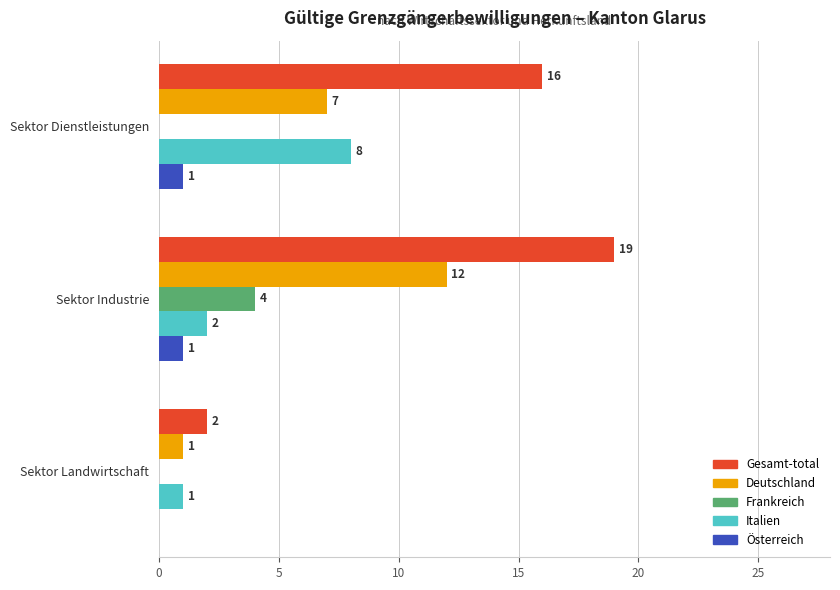

Is it true that Gesamt-total equals 10 at Sektor Industrie?

False